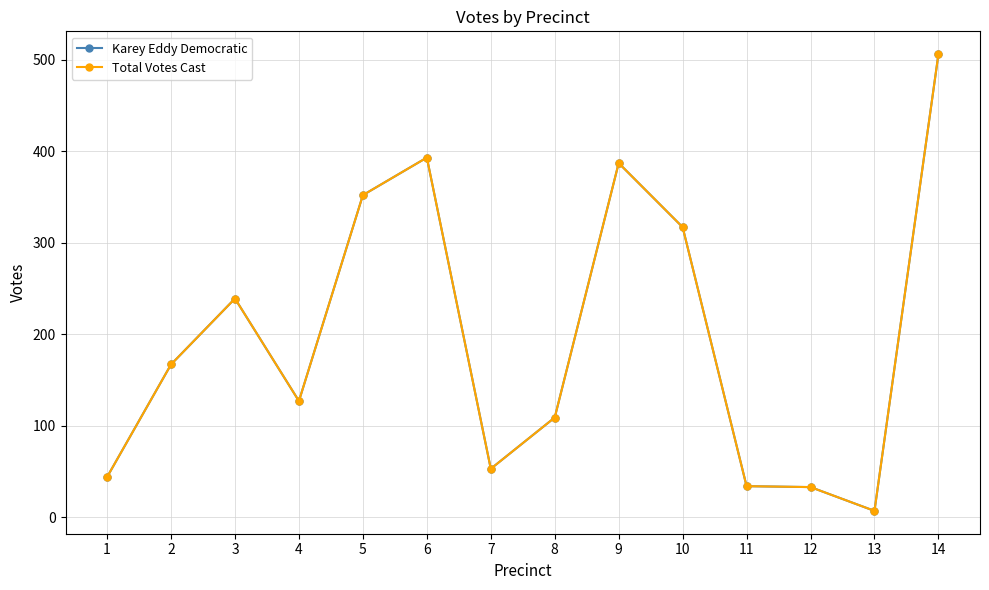

Which label corresponds to the largest value in the chart?

14